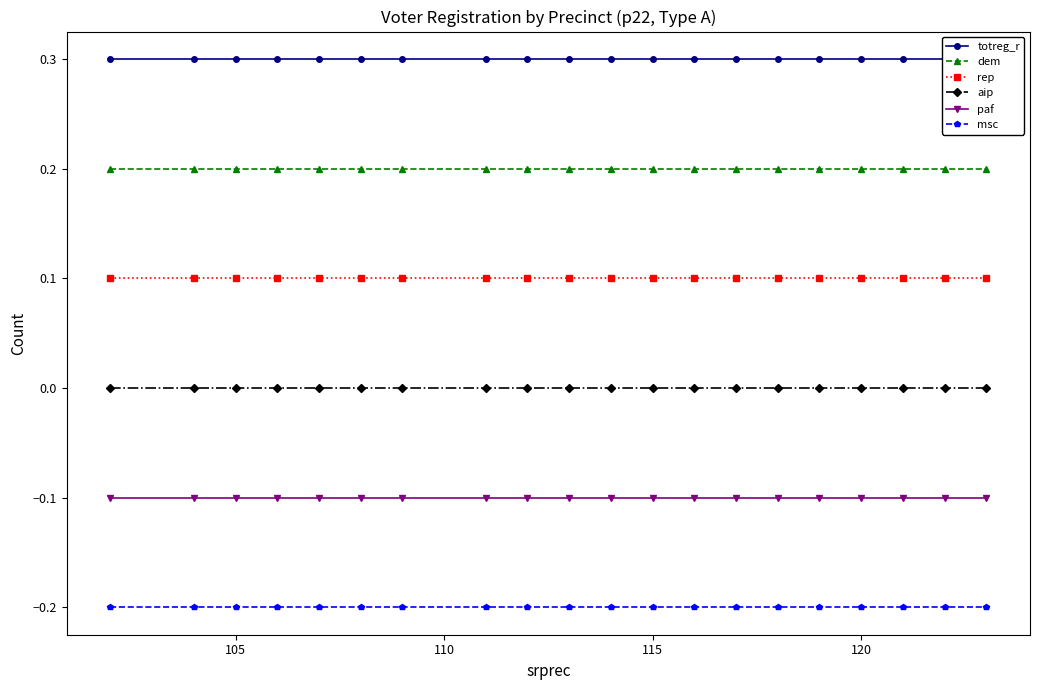

True or false: totreg_r has more than 2 interior local peaks.

False